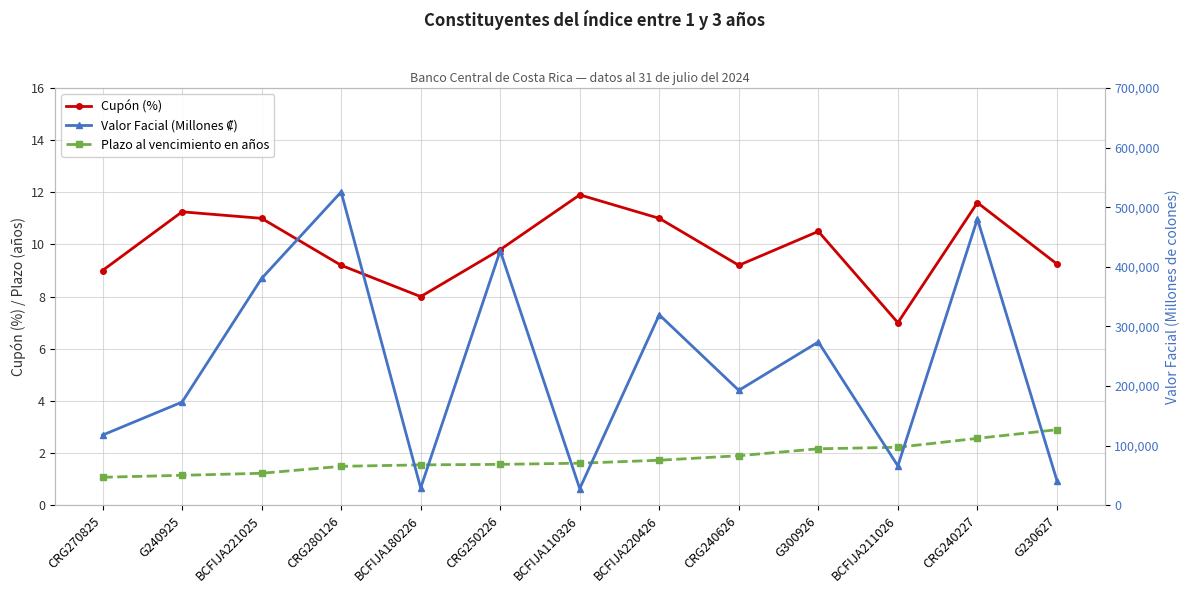

Which series changed the most between CRG270825 and CRG240227?

Valor Facial (Millones ₡)